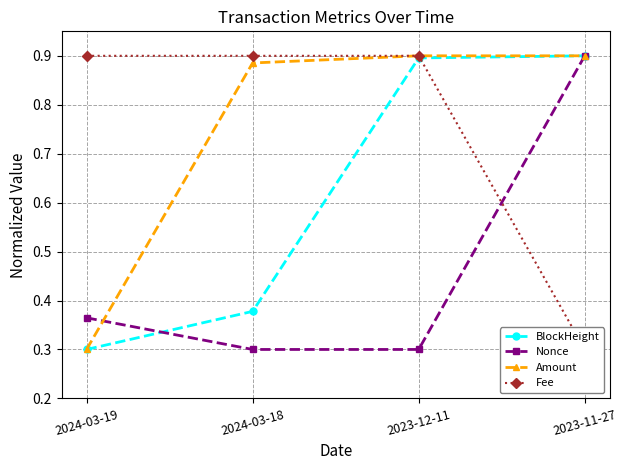

Is it true that Nonce equals 0.5 at 2024-03-18?

False